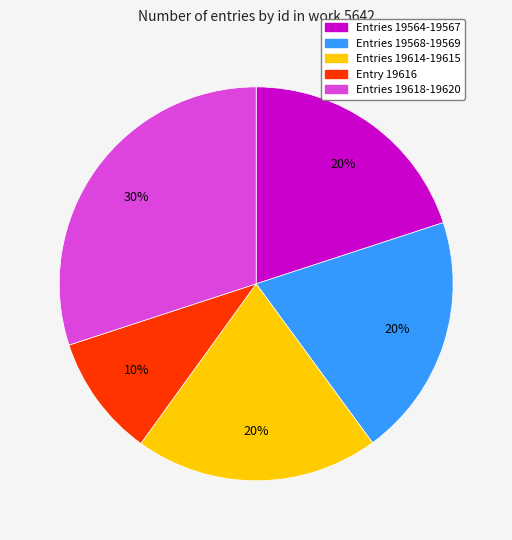

Does any single category account for the majority?

No